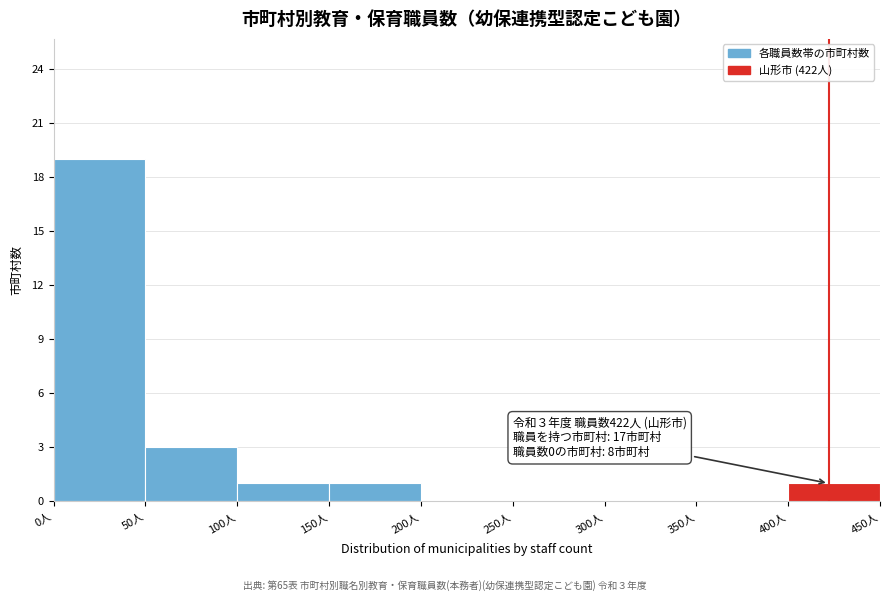

Which range on the x-axis has the tallest bar?

0 to 50